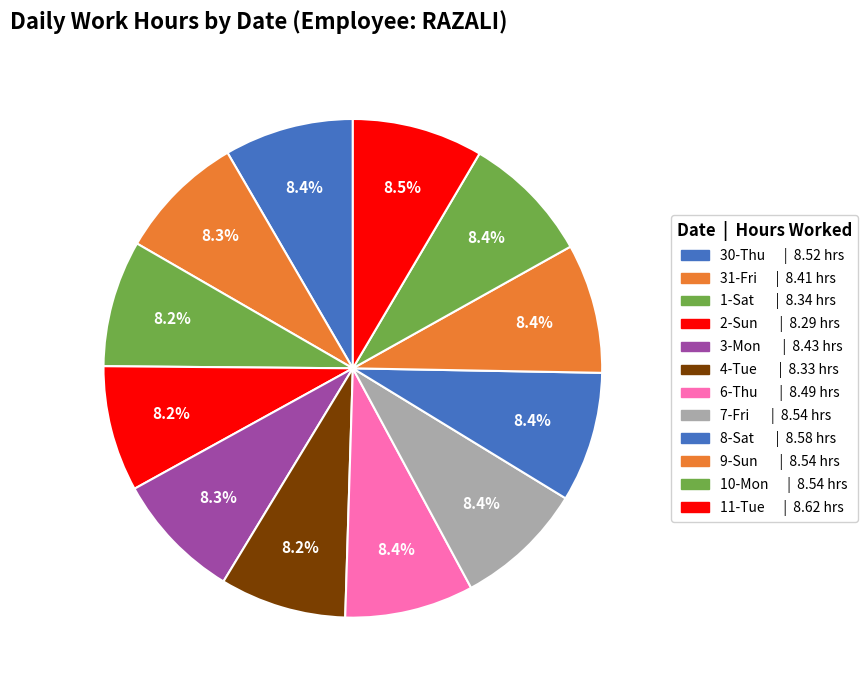

Count the number of slices in the pie.

12